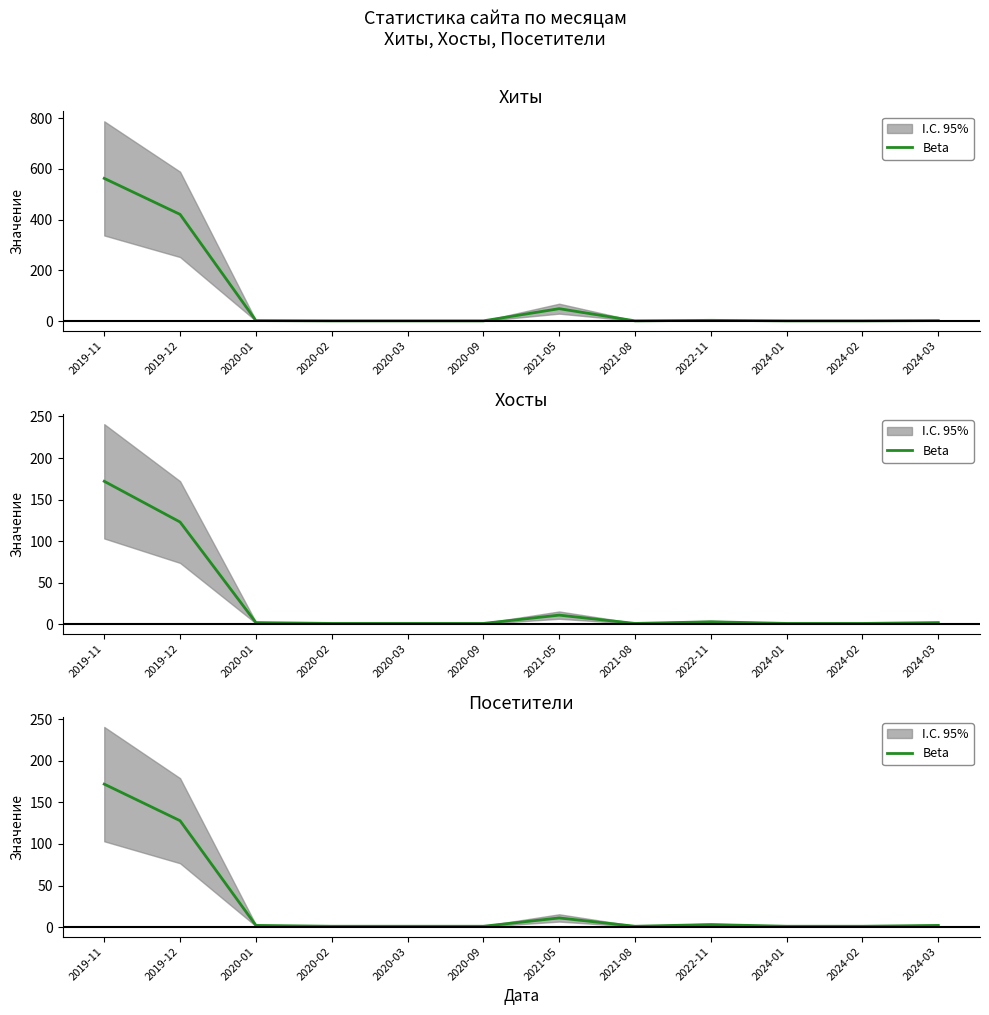

Where is the first local maximum?

2021-05